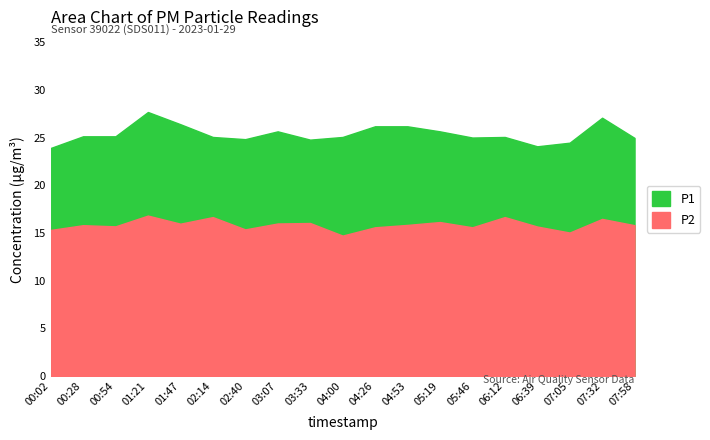

True or false: P2 and P1 intersect in this chart.

False